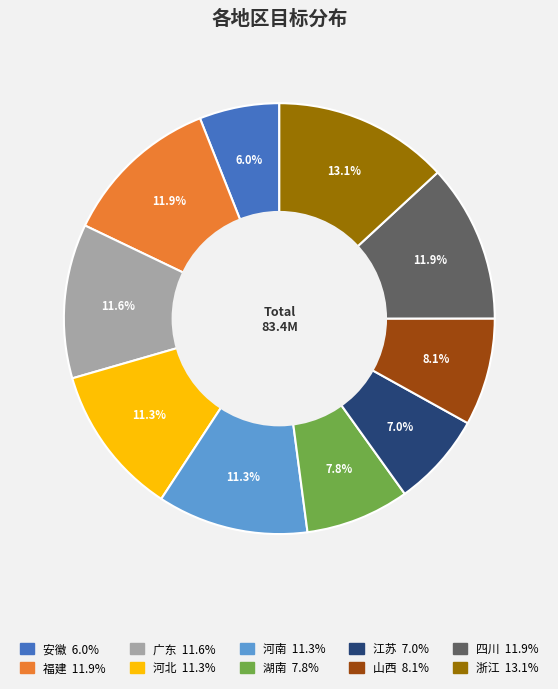

Between 河南 and 四川, which is larger?

四川